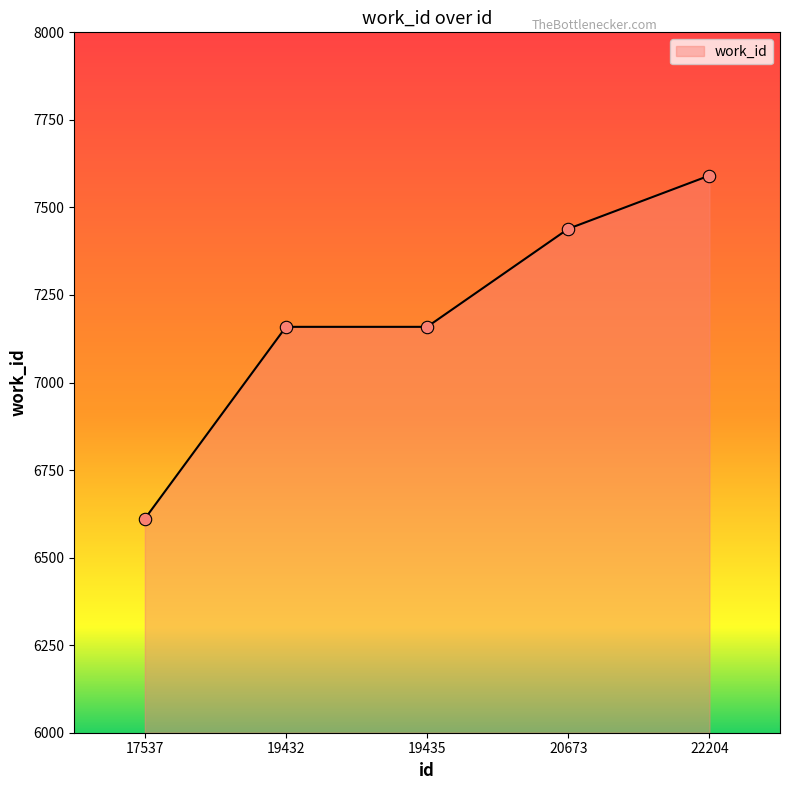

What is the change in value from 19432 to 22204?

+432